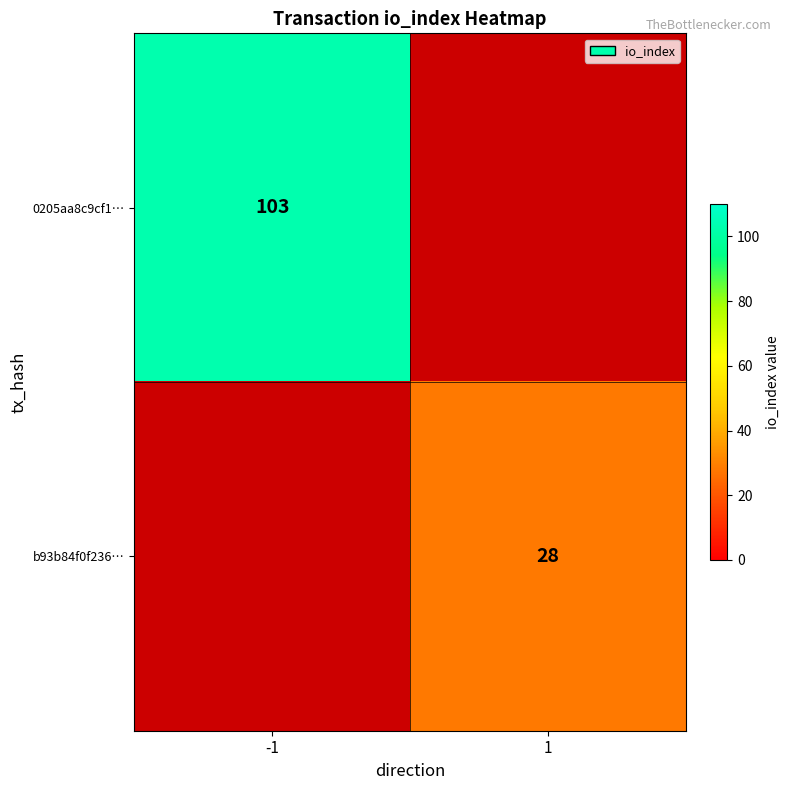

What is the maximum value shown in the chart?

103.0